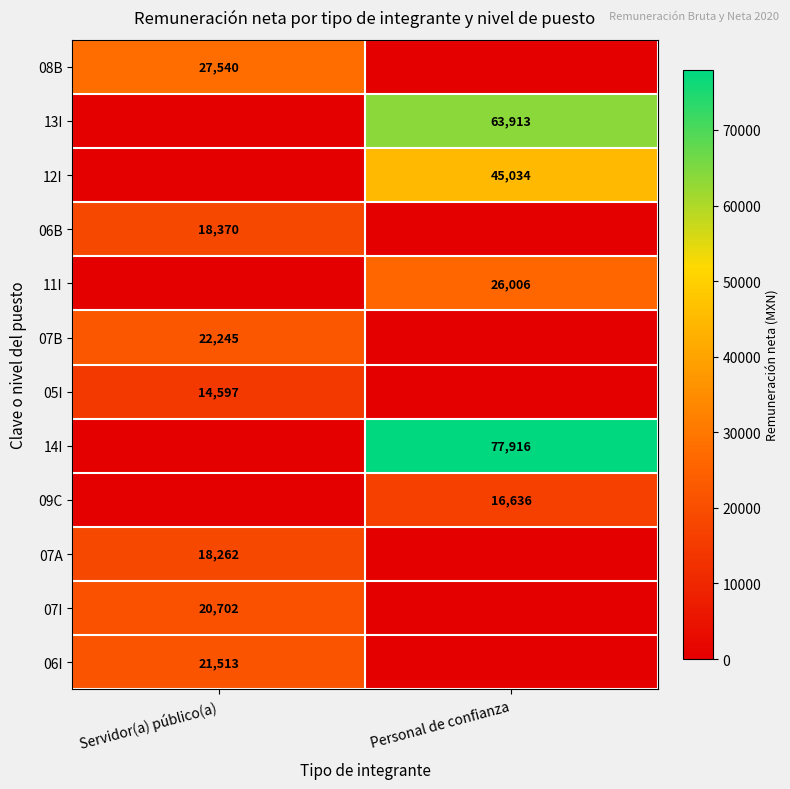

The 06I series shows 21513 at Servidor(a) público(a). True or false?

True